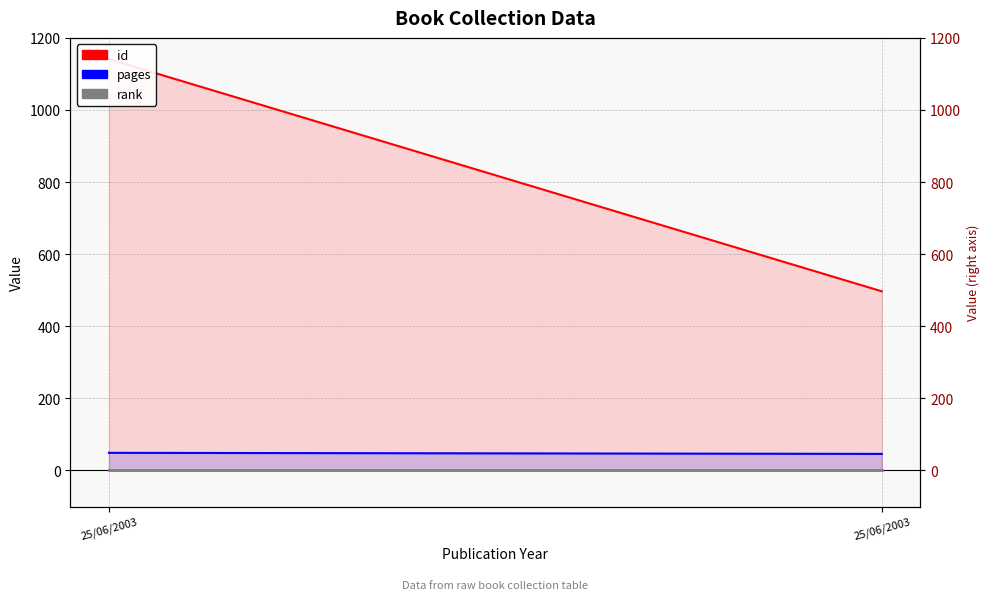

How many lines are shown in the chart?

3